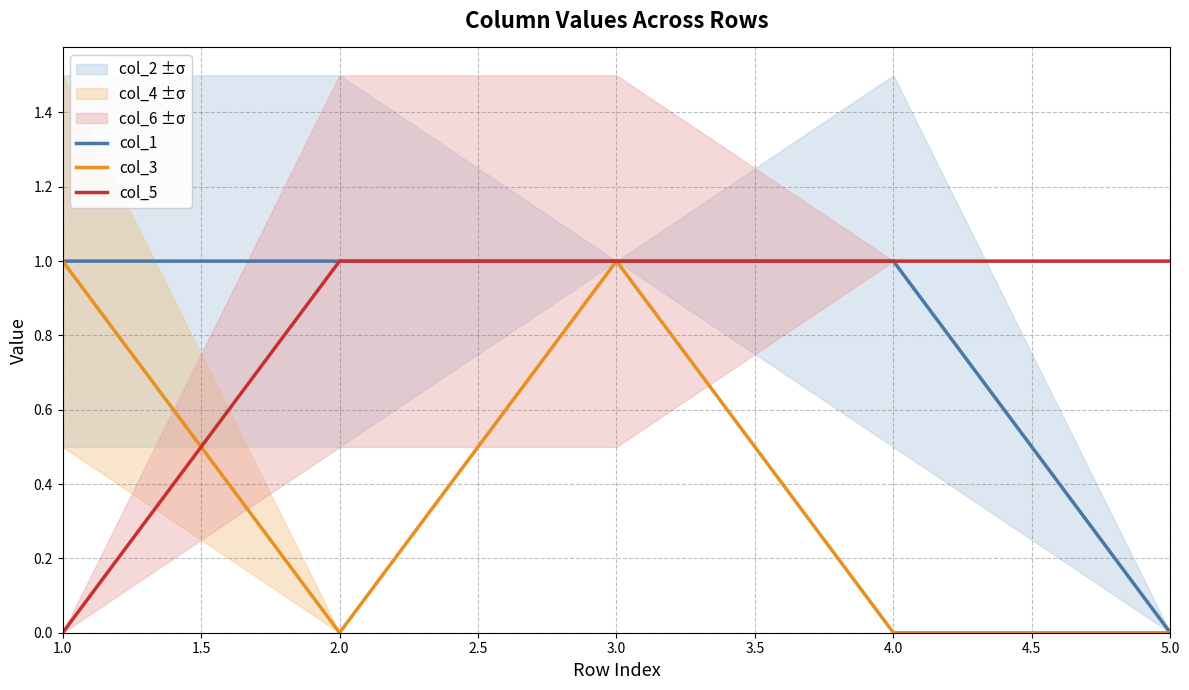

Does the chart display data point markers on the line(s)?

No